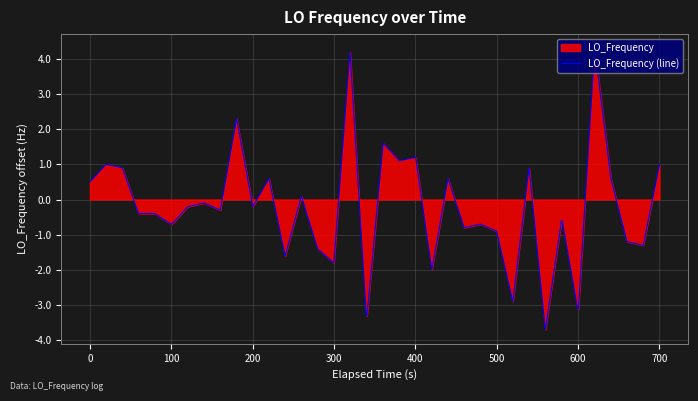

How many values are below 0?

25